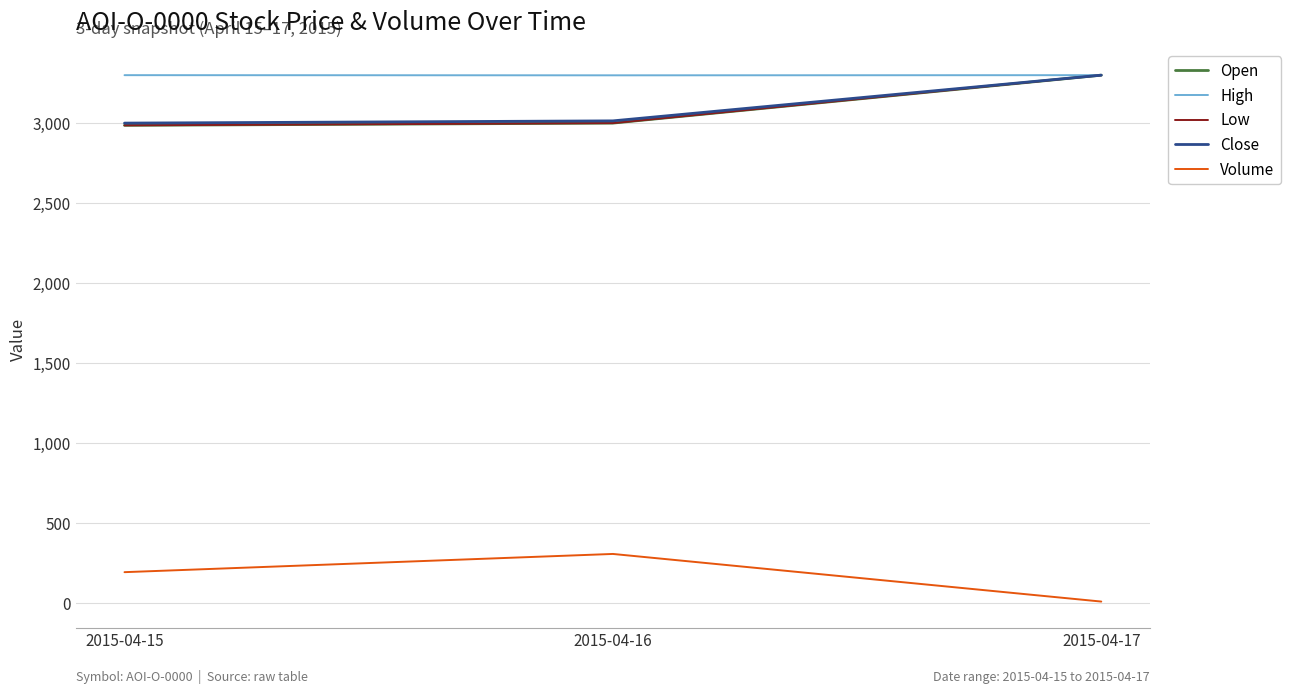

At which category is the sum across all series the highest?

2015-04-17